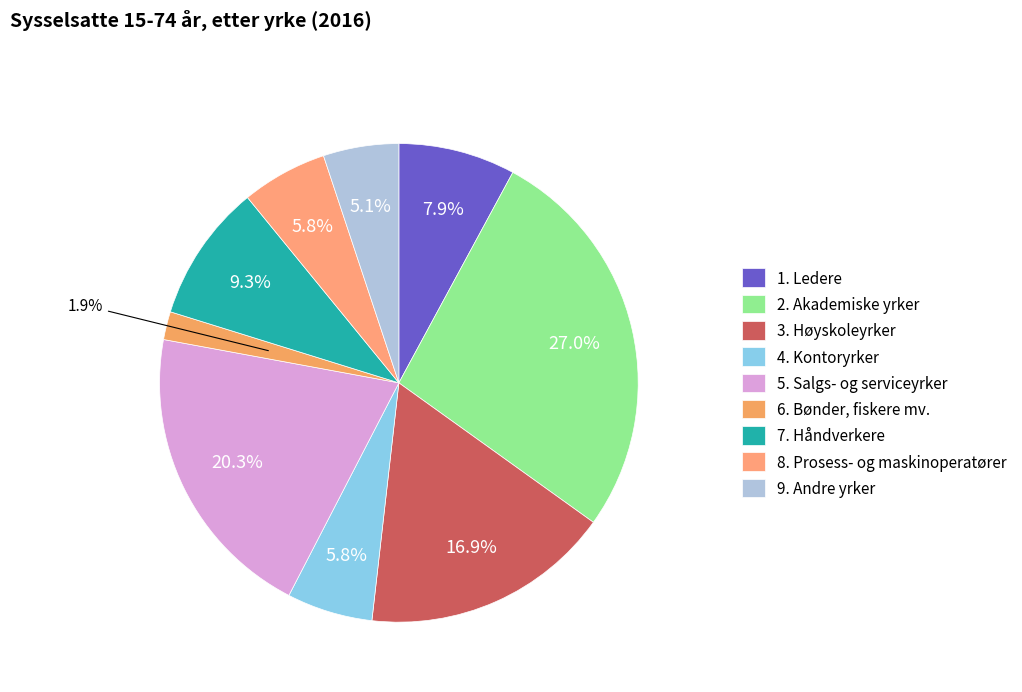

To the nearest percent, what is the difference between the largest and smallest slice percentages?

25%